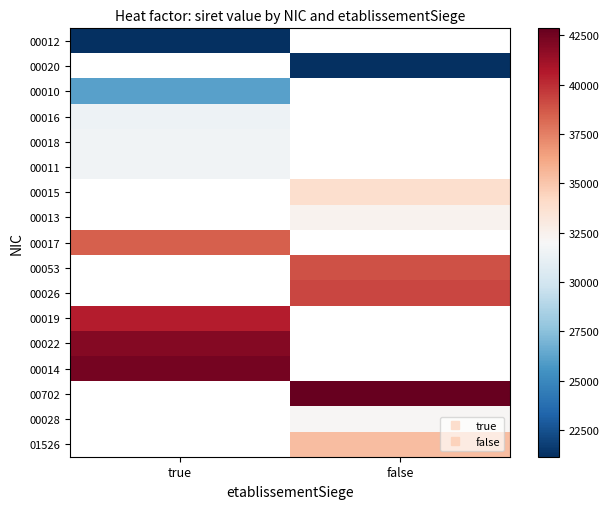

True or false: 00014 has a value of 13902.7 at true.

False